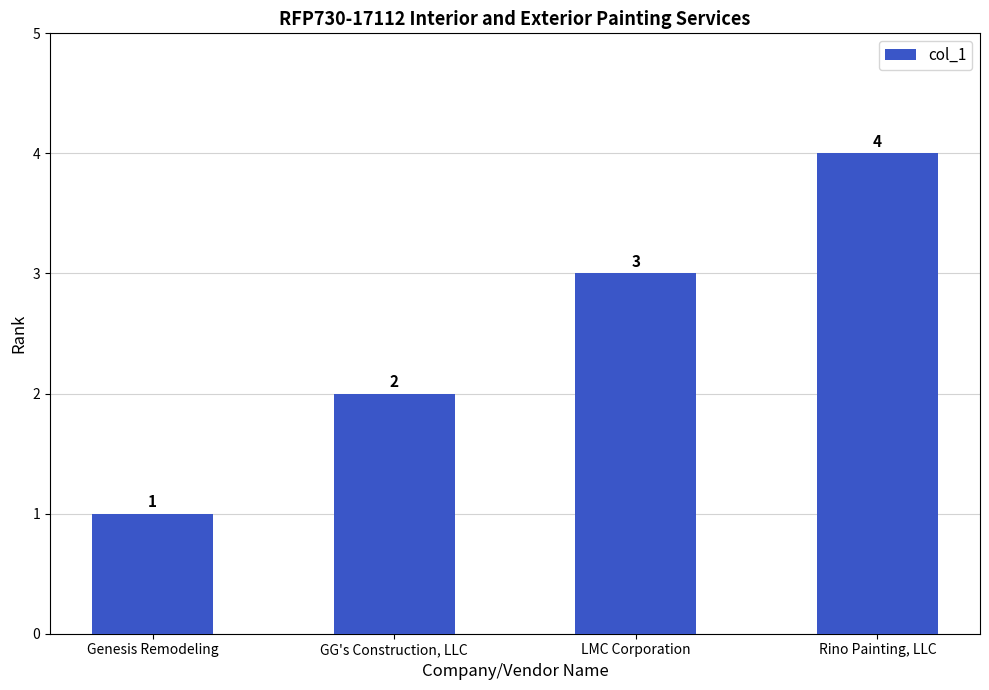

What is the value of the 3rd bar from the left?

3